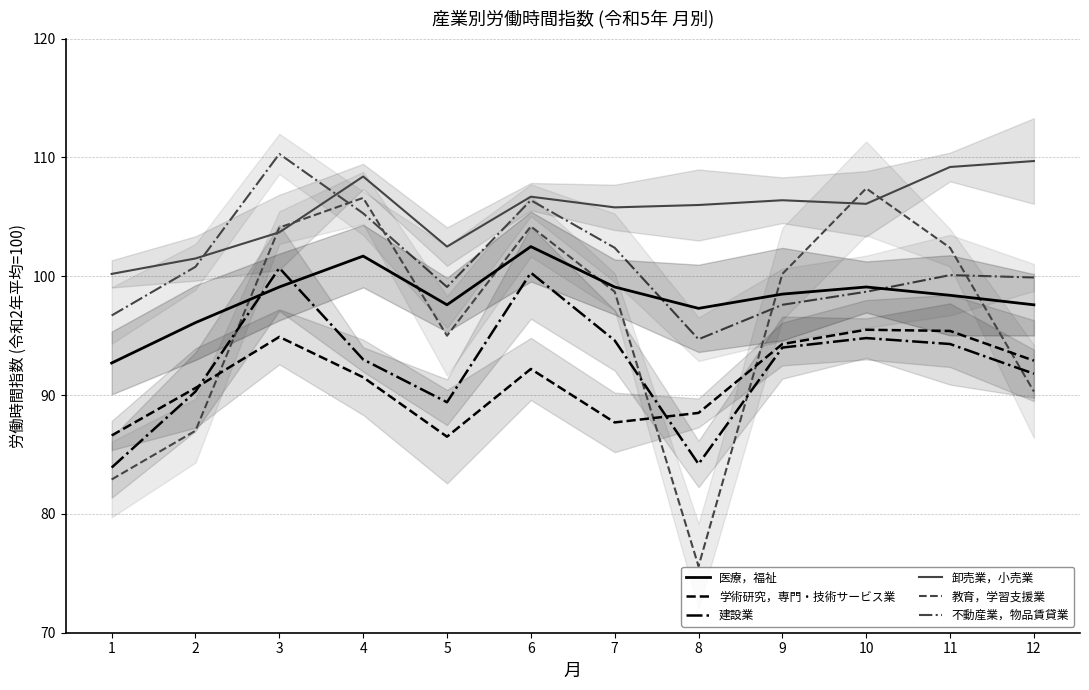

Which series changed the most between 8 and 9?

教育，学習支援業